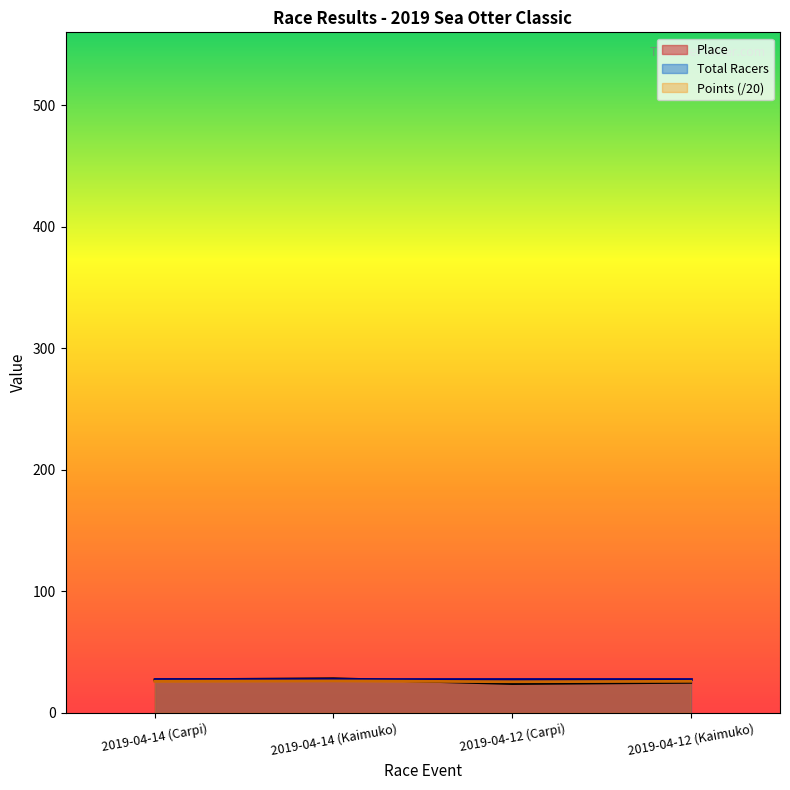

Between 2019-04-12 (Kaimuko) and 2019-04-14 (Carpi), which is larger?

2019-04-14 (Carpi)